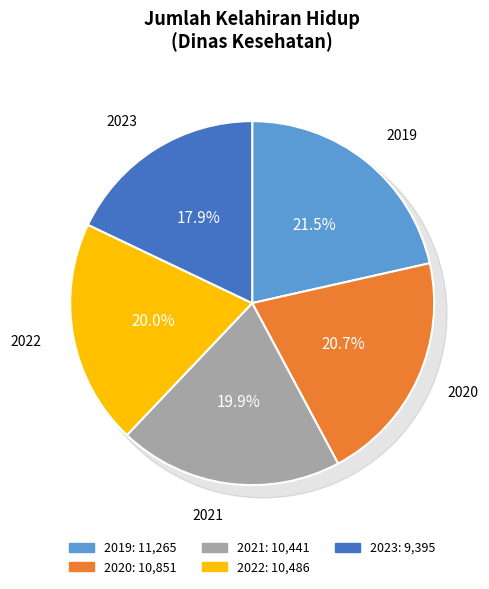

What is the change in value from 2019 to 2022?

-779